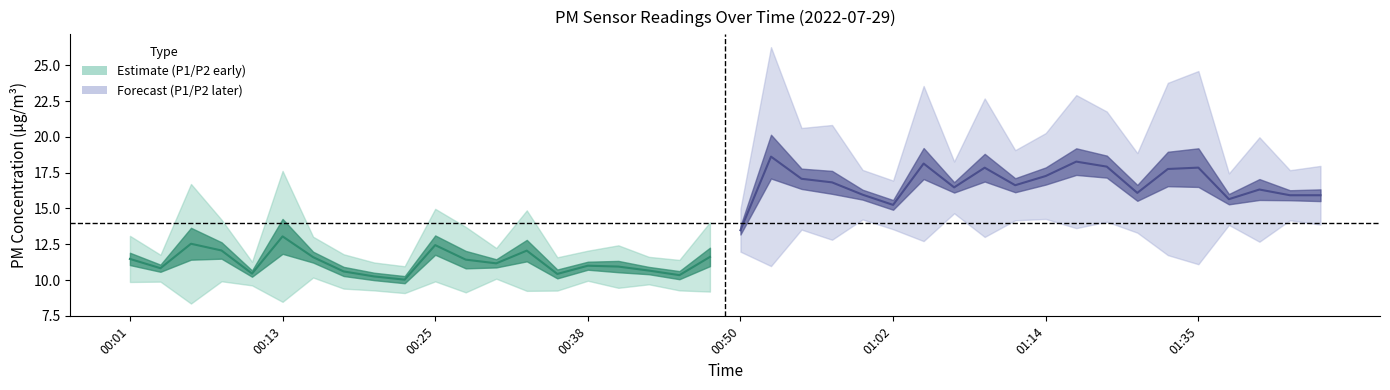

What is the lowest value of the P1 series?

10.7